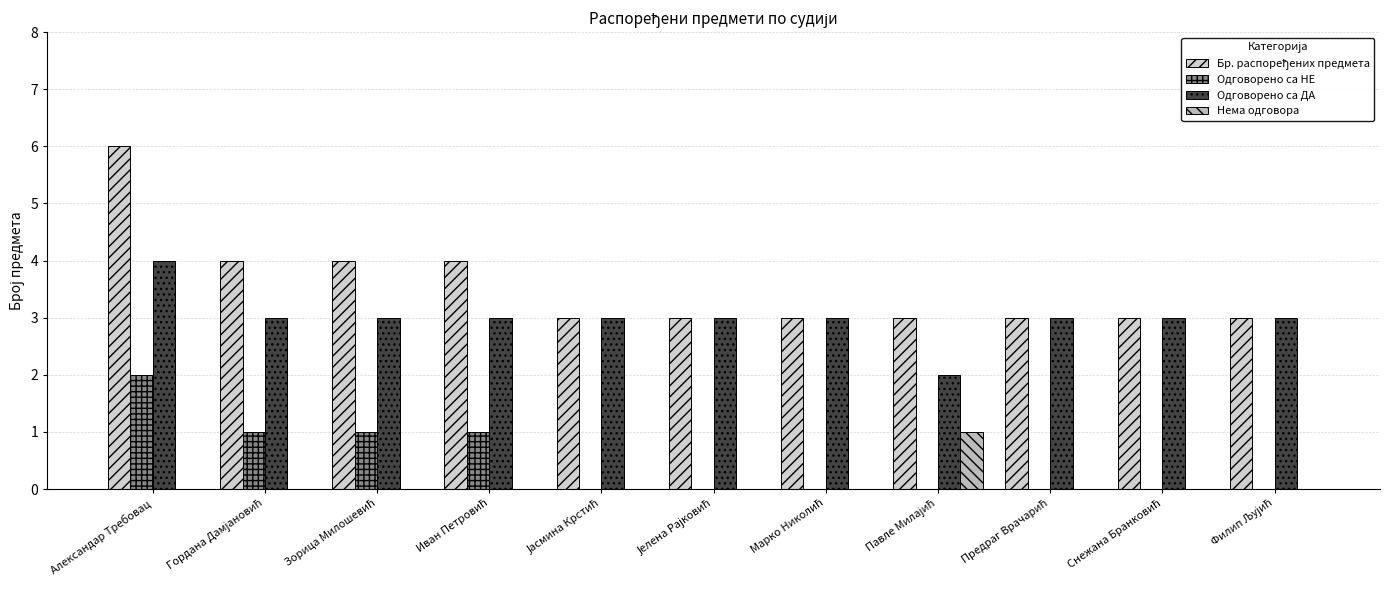

True or false: Одговорено са НЕ has a value of 1 at Александар Требовац.

False